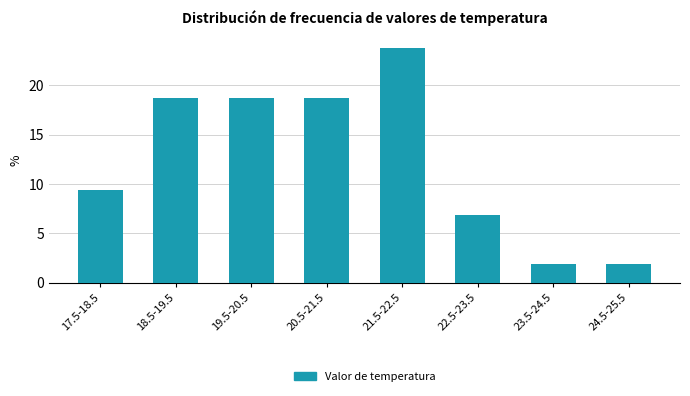

Reading left to right, what are all the values shown in this chart?

17.5-18.5=9.4	18.5-19.5=18.8	19.5-20.5=18.8	20.5-21.5=18.8	21.5-22.5=23.8	22.5-23.5=6.9	23.5-24.5=1.9	24.5-25.5=1.9